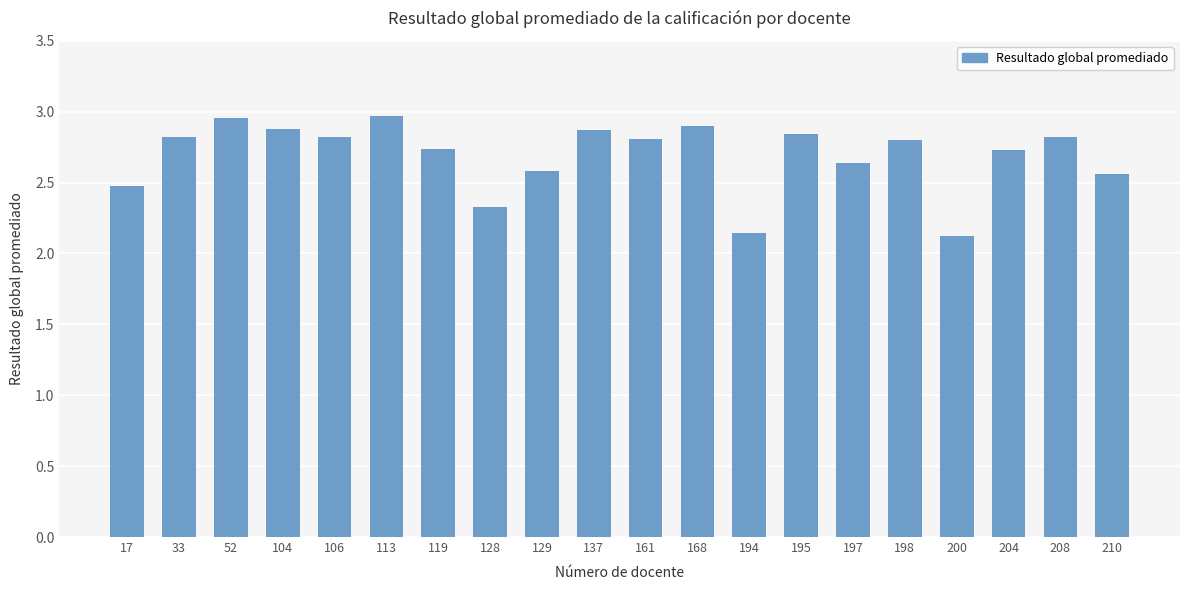

What is the change in value from 52 to 200?

-0.8